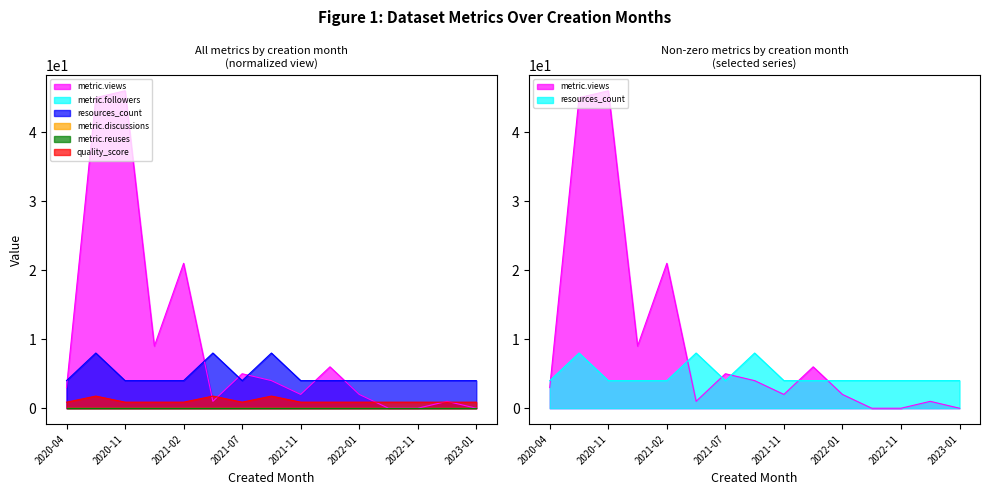

Where is the first local minimum for quality_score?

2021-07